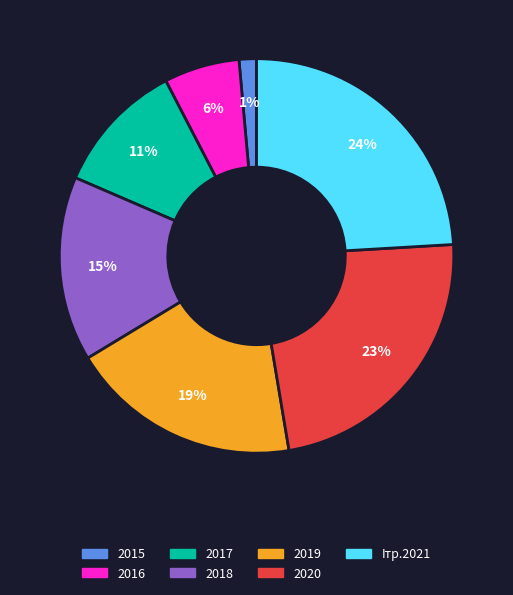

Rank the categories by value from highest to lowest.

Iтр.2021, 2020, 2019, 2018, 2017, 2016, 2015